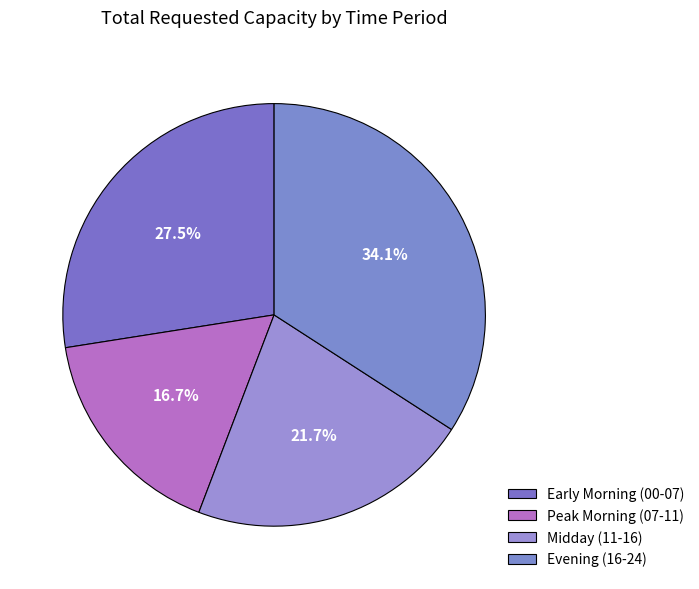

Rank the categories by value from highest to lowest.

Evening (16-24), Early Morning (00-07), Midday (11-16), Peak Morning (07-11)